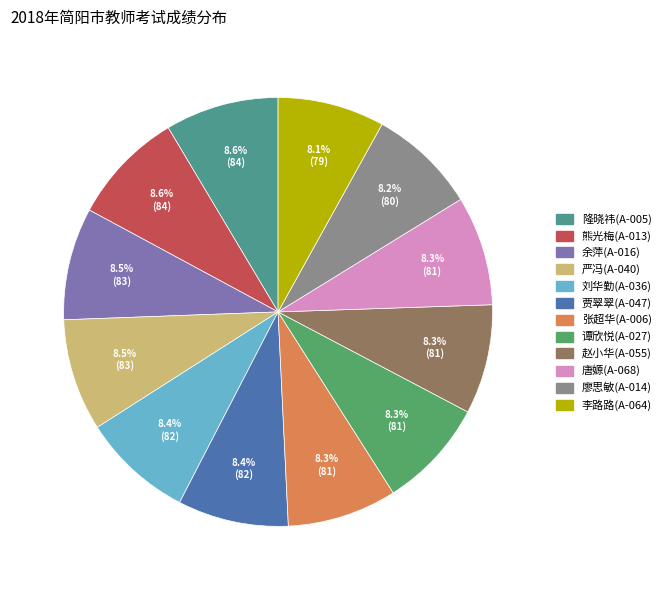

The 刘华勤(A-036) slice represents 8% of the pie. True or false?

True